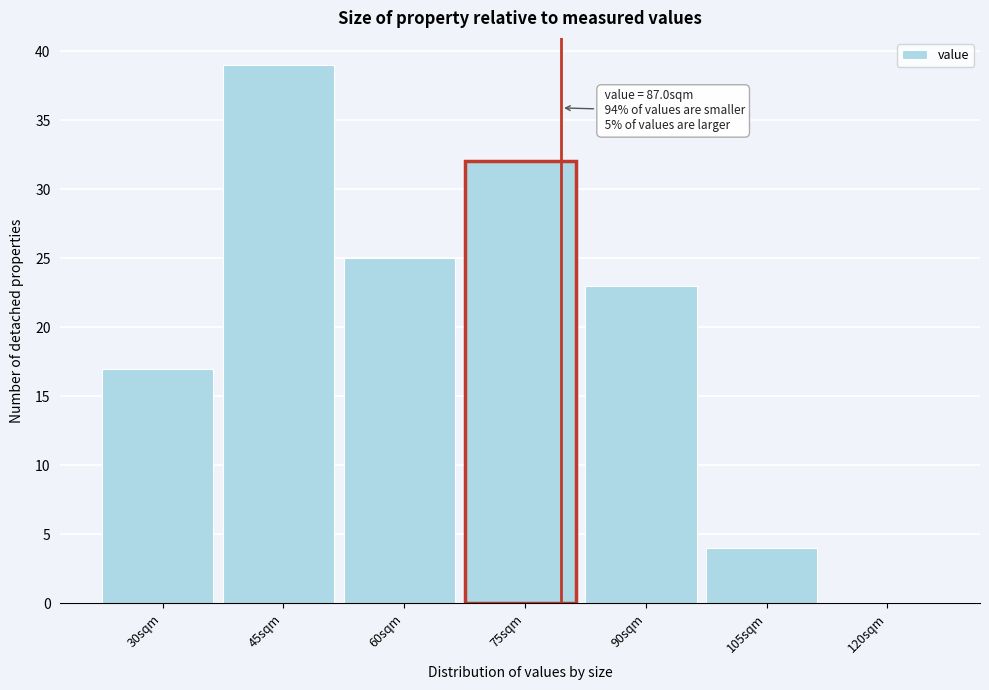

Reading right to left, extract all data points from this chart.

120sqm=0	105sqm=4	90sqm=23	75sqm=32	60sqm=25	45sqm=39	30sqm=17